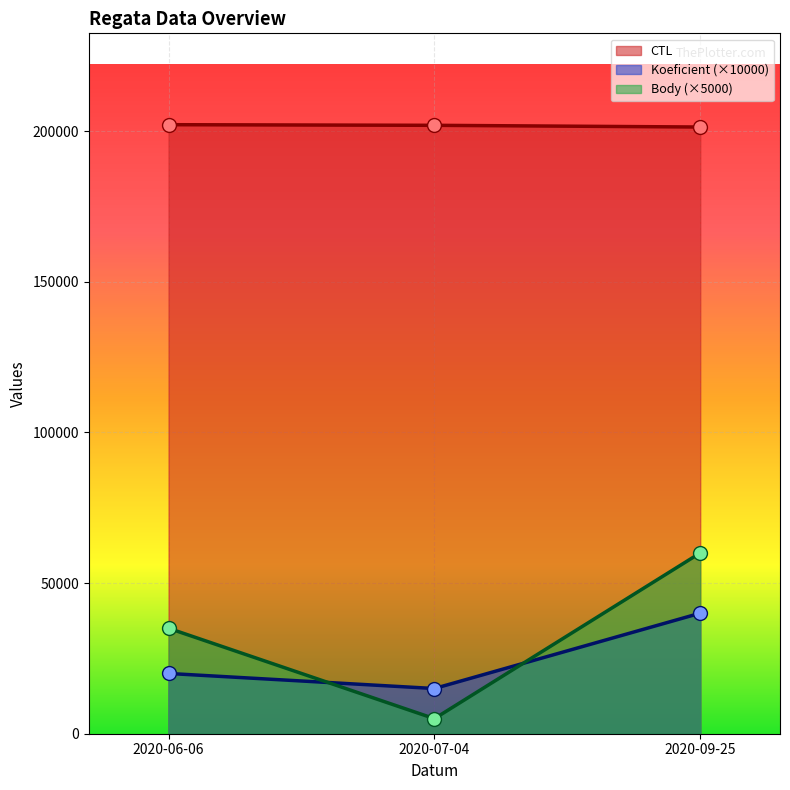

What is the maximum value shown in the chart?

202113